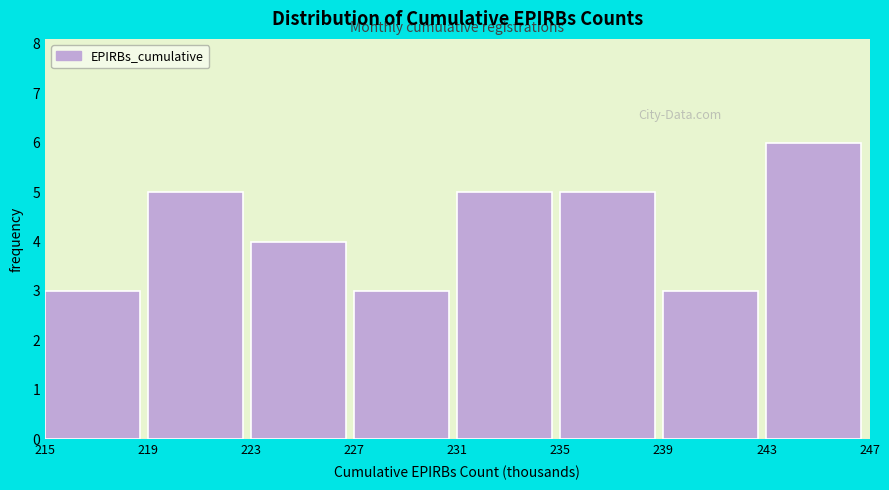

Reading left to right, extract all data points from this chart.

3	5	4	3	5	5	3	6